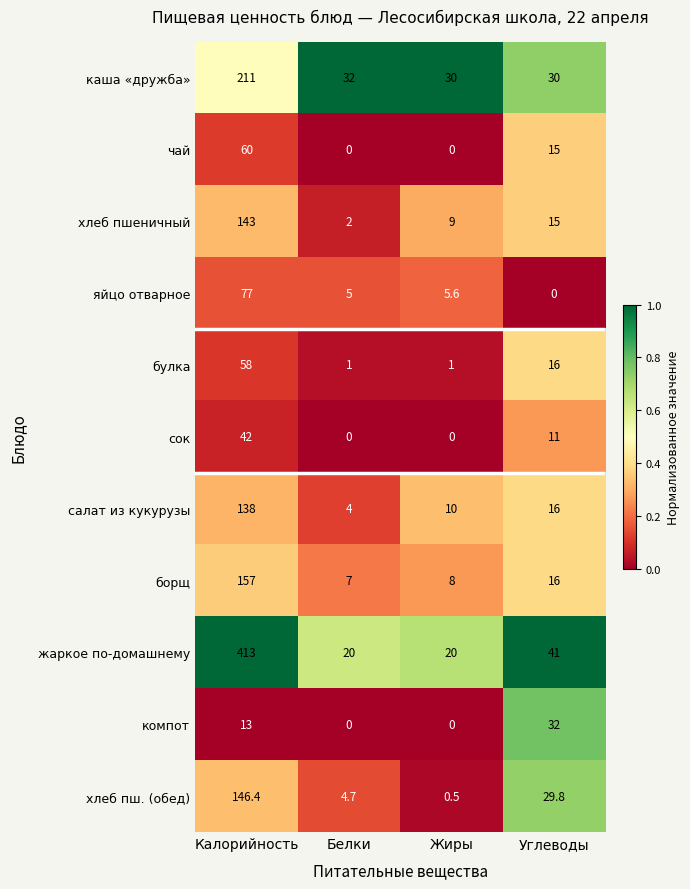

Which series changed the most between Белки and Углеводы?

компот